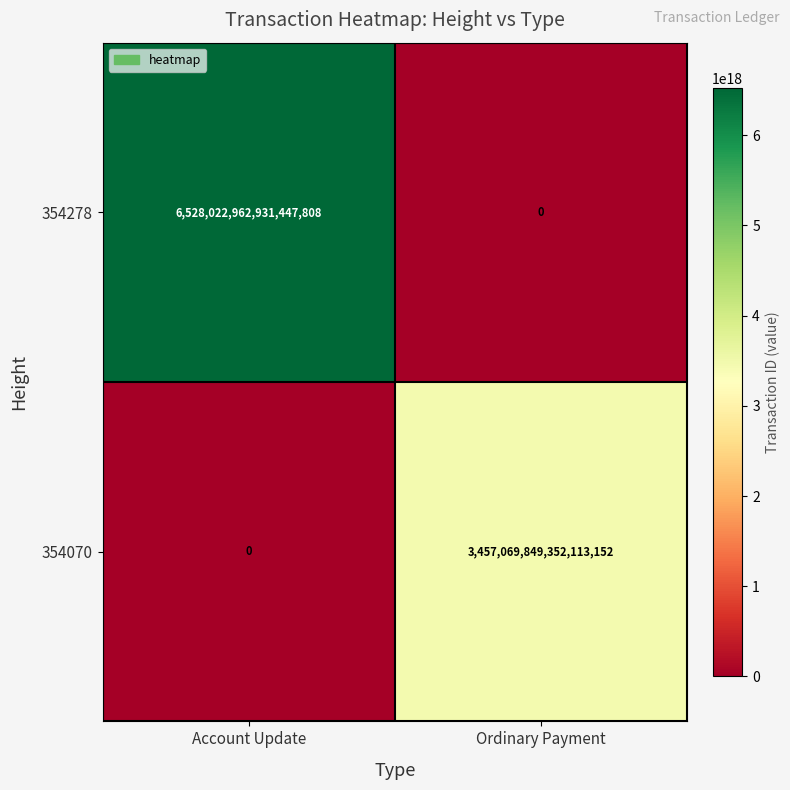

List the labels in order of 354278 value, smallest first.

Ordinary Payment, Account Update